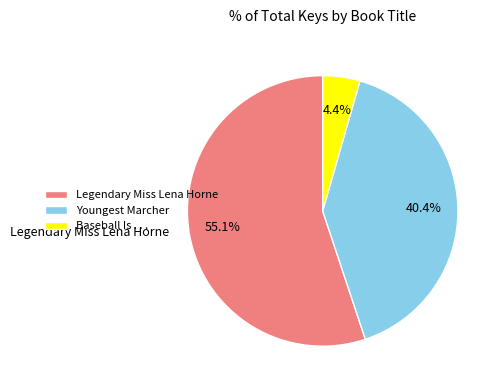

What is the total percentage of Legendary Miss Lena Horne and Youngest Marcher?

95.6%